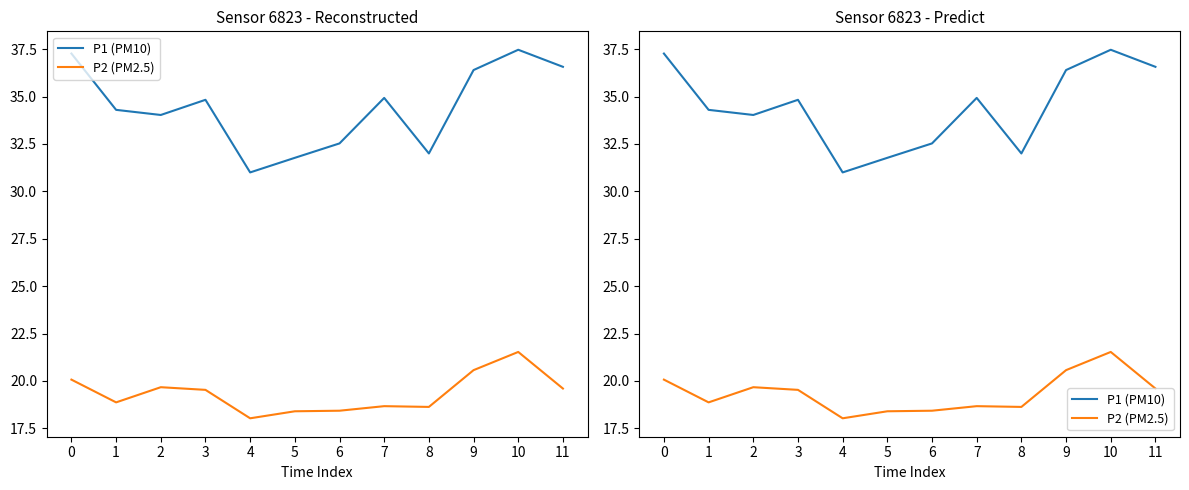

Reading left to right, list all the values displayed in this chart.

P1 (PM10): 37.3	34.3	34.0	34.8	31.0	31.8	32.5	34.9	32.0	36.4	37.5	36.6
P2 (PM2.5): 20.1	18.9	19.7	19.5	18.0	18.4	18.4	18.7	18.6	20.6	21.5	19.6